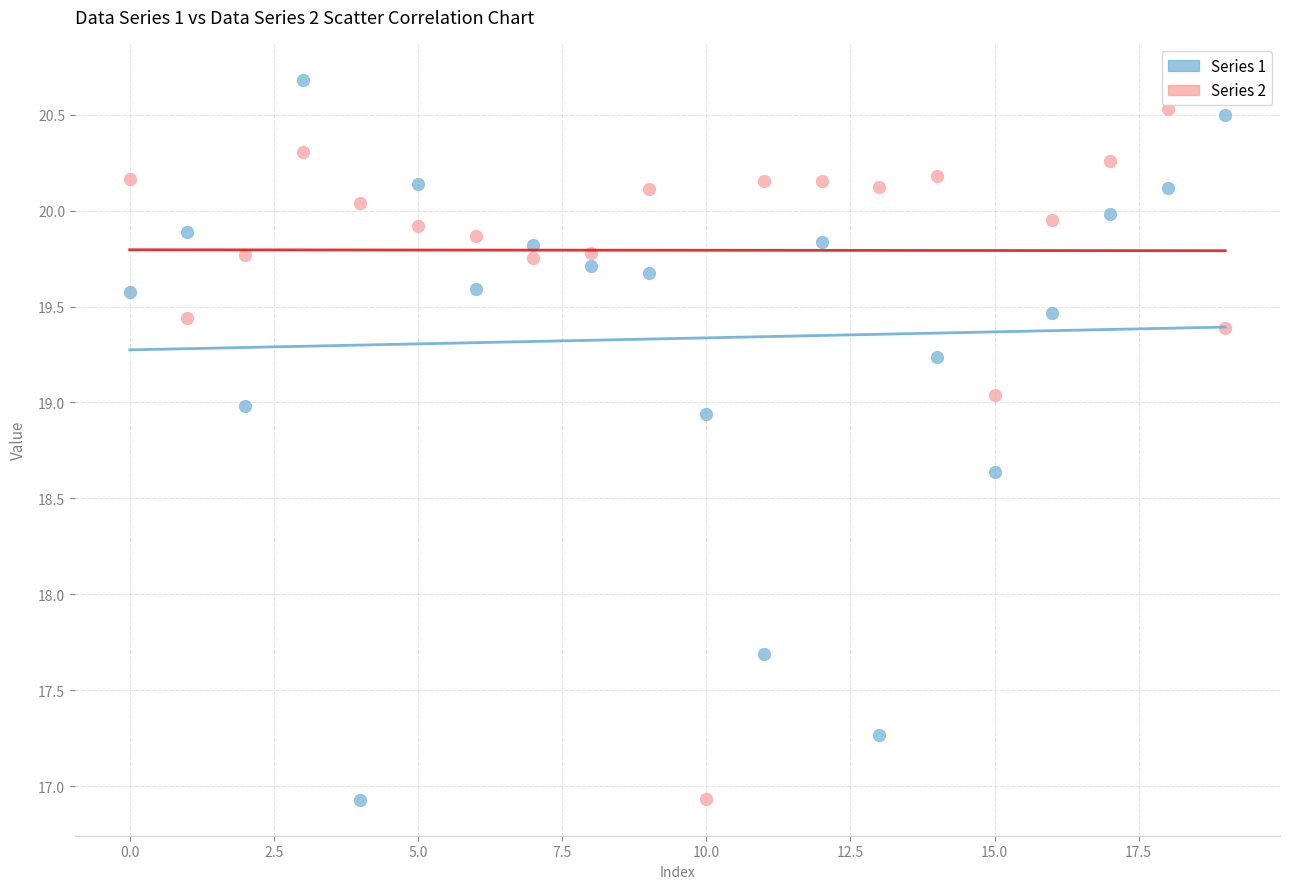

Which series reaches the maximum Y coordinate?

Series 1